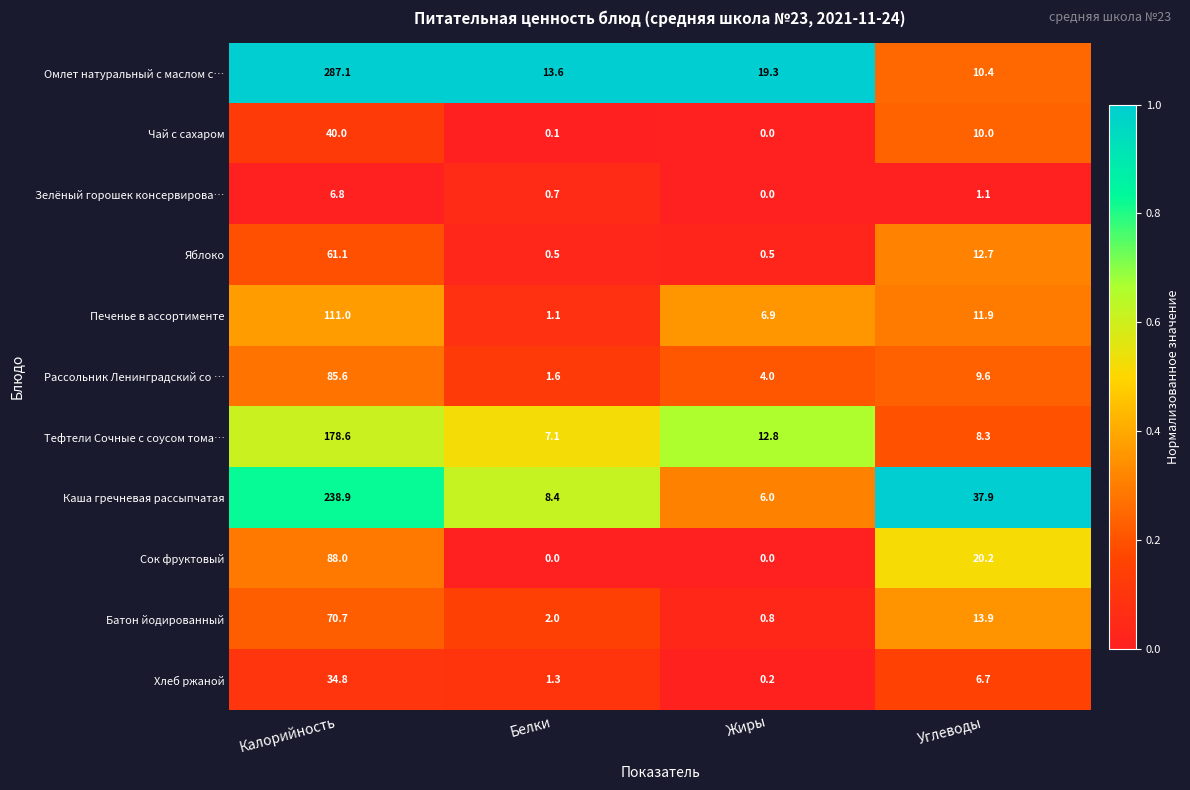

List the series in order of their peak value, highest first.

Омлет натуральный с маслом с…, Каша гречневая рассыпчатая, Тефтели Сочные с соусом тома…, Печенье в ассортименте, Сок фруктовый, Рассольник Ленинградский со …, Батон йодированный, Яблоко, Чай с сахаром, Хлеб ржаной, Зелёный горошек консервирова…